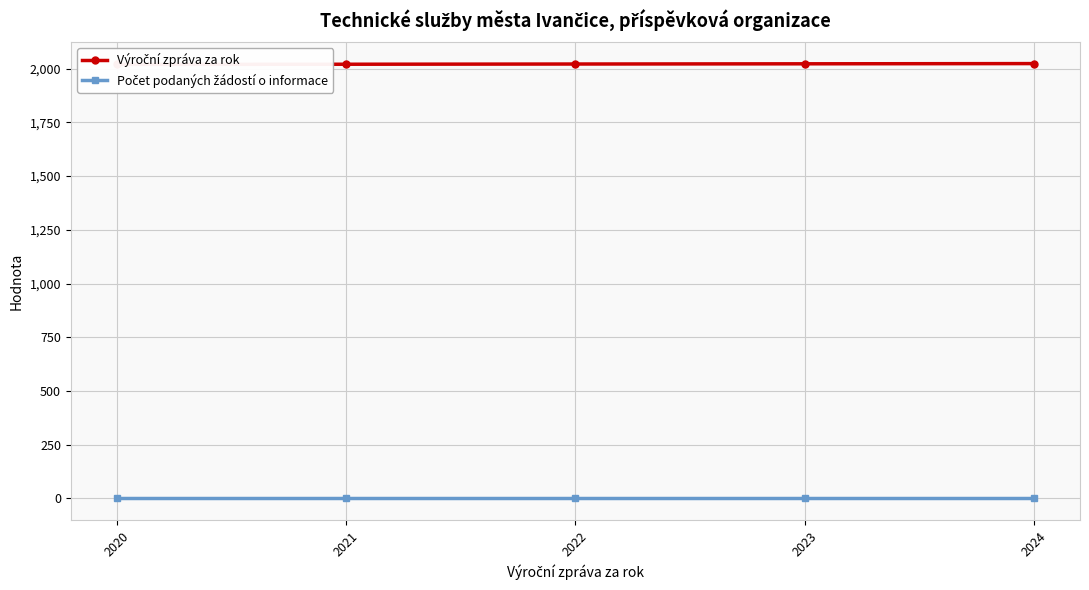

Rank the series by their average value, from highest to lowest.

Výroční zpráva za rok, Počet podaných žádostí o informace